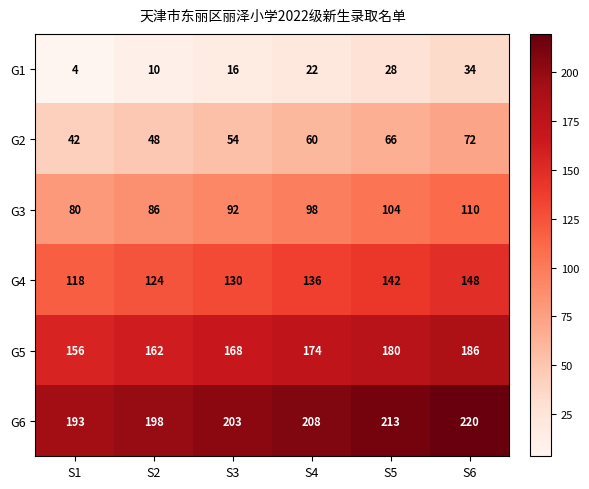

True or false: G2 has a value of 79 at S2.

False